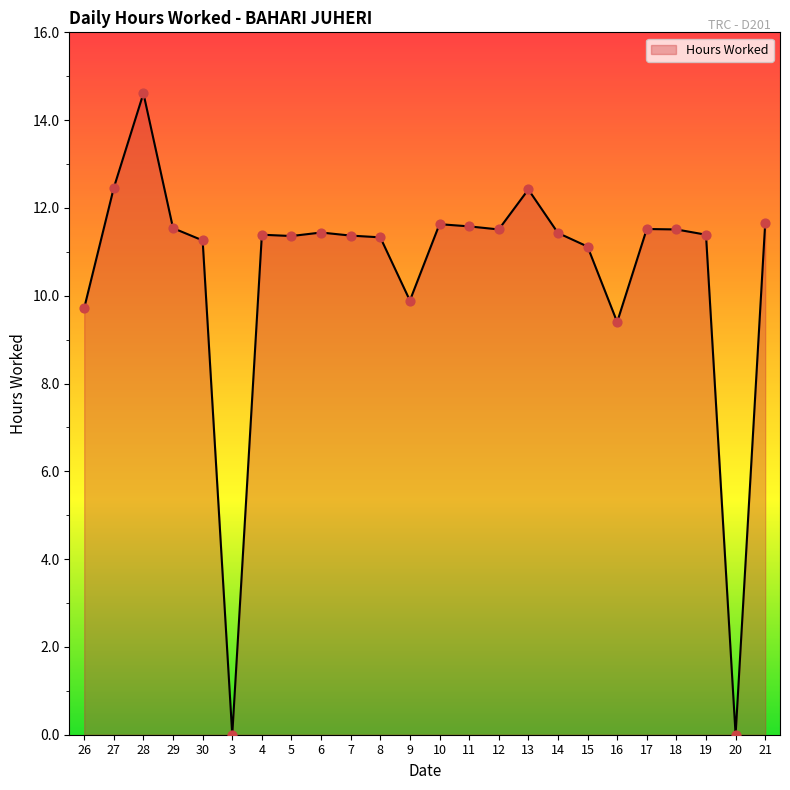

What is the change in value from 3 to 18?

+11.5